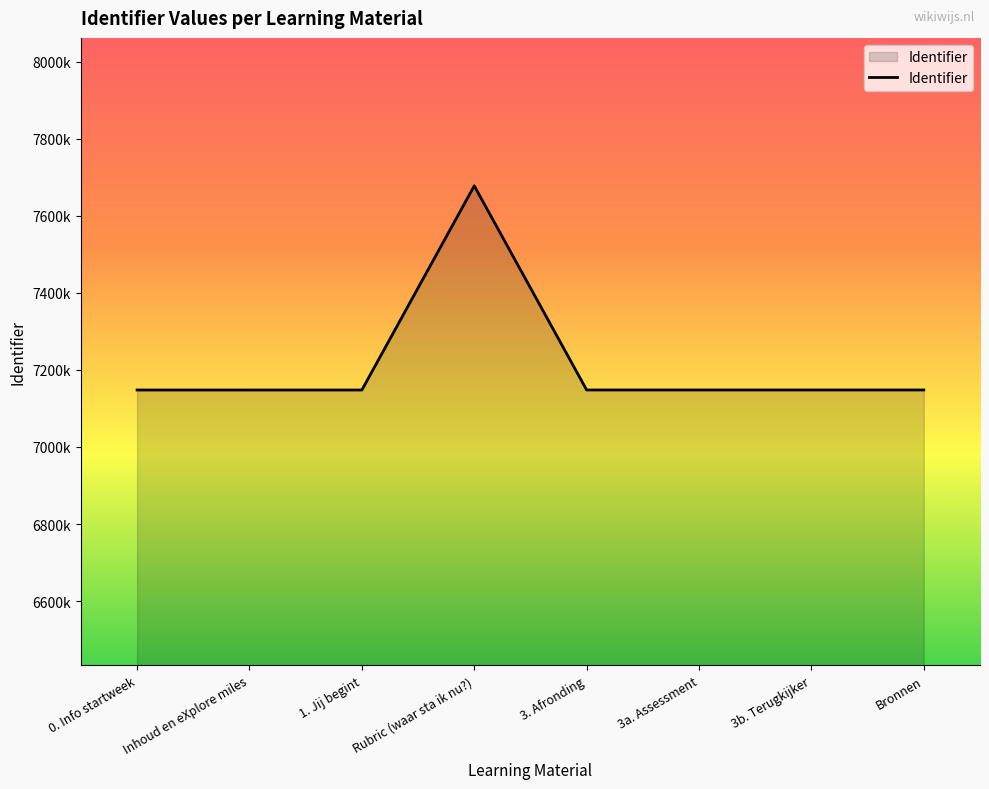

What is the maximum value shown in the chart?

7677669